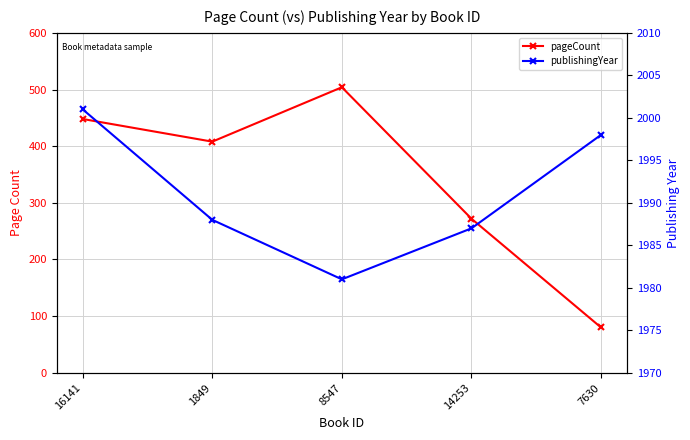

True or false: publishingYear and pageCount cross at least once.

False